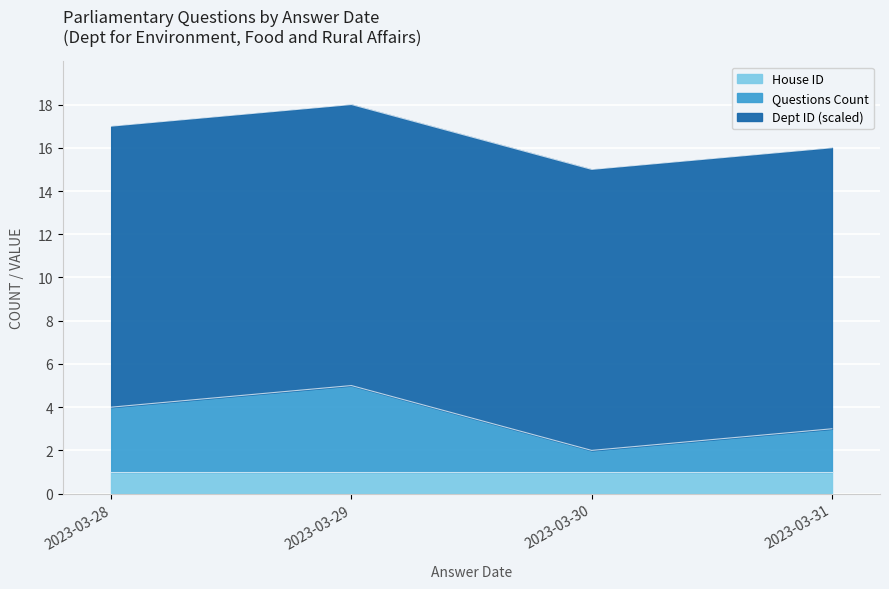

What is the total value across all series at 2023-03-29?

18